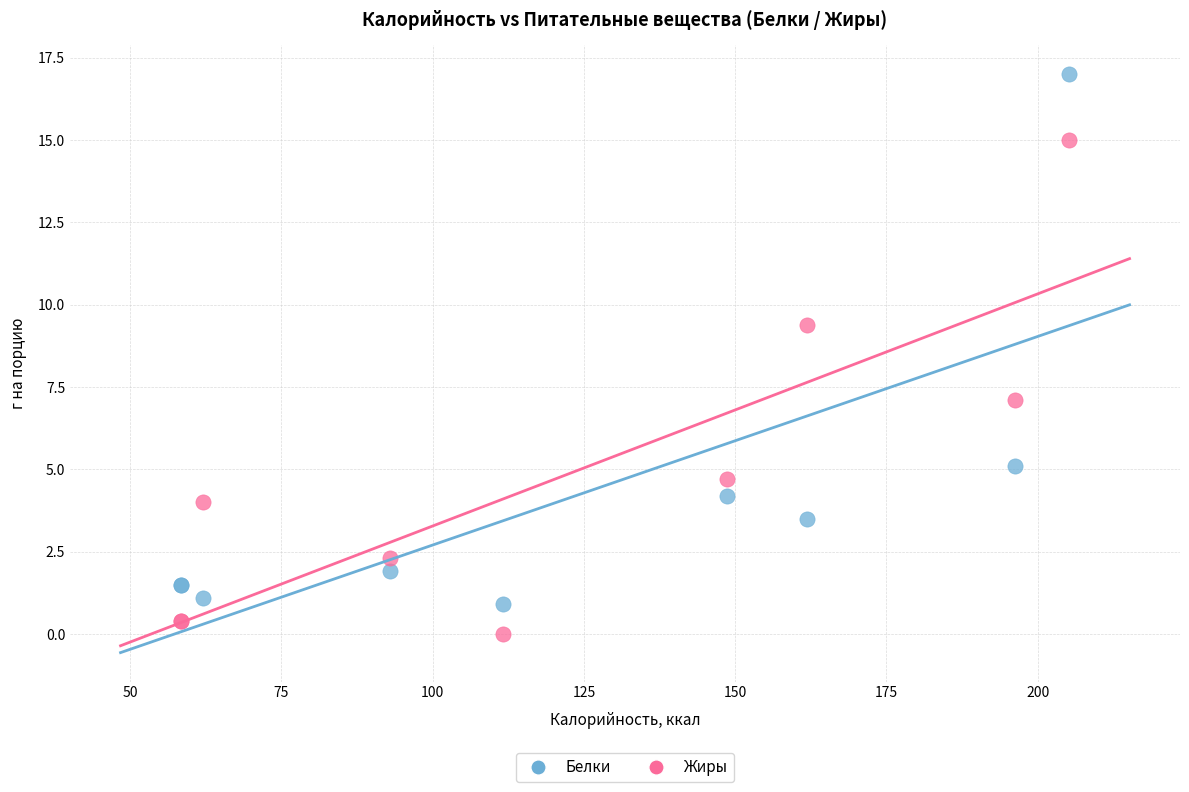

In the Белки series, what Y value is closest to 8?

5.1